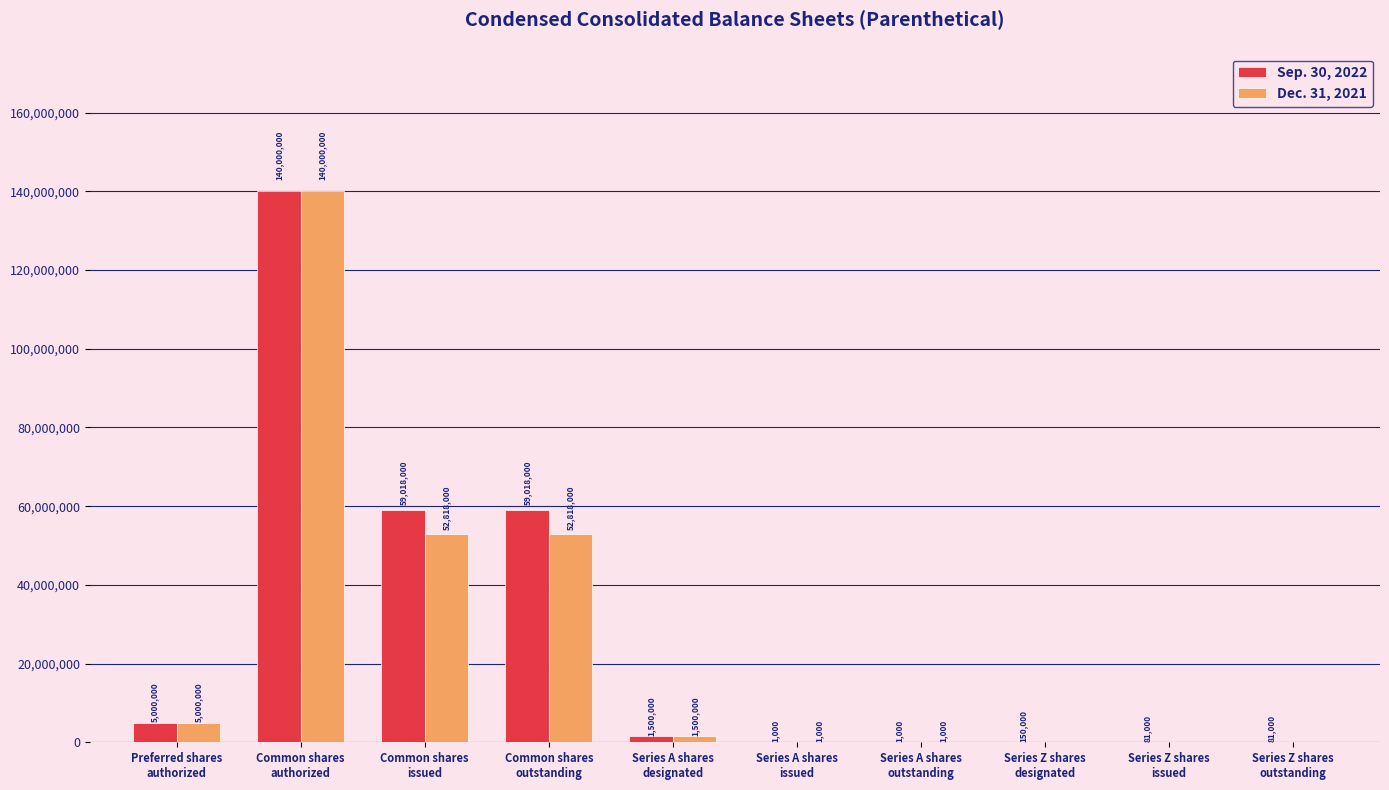

Reading left to right, list all the values displayed in this chart.

Sep. 30, 2022: Preferred shares
authorized=5000000	Common shares
authorized=140000000	Common shares
issued=59018000	Common shares
outstanding=59018000	Series A shares
designated=1500000	Series A shares
issued=1000	Series A shares
outstanding=1000	Series Z shares
designated=150000	Series Z shares
issued=81000	Series Z shares
outstanding=81000
Dec. 31, 2021: Preferred shares
authorized=5000000	Common shares
authorized=140000000	Common shares
issued=52818000	Common shares
outstanding=52818000	Series A shares
designated=1500000	Series A shares
issued=1000	Series A shares
outstanding=1000	Series Z shares
designated=0	Series Z shares
issued=0	Series Z shares
outstanding=0